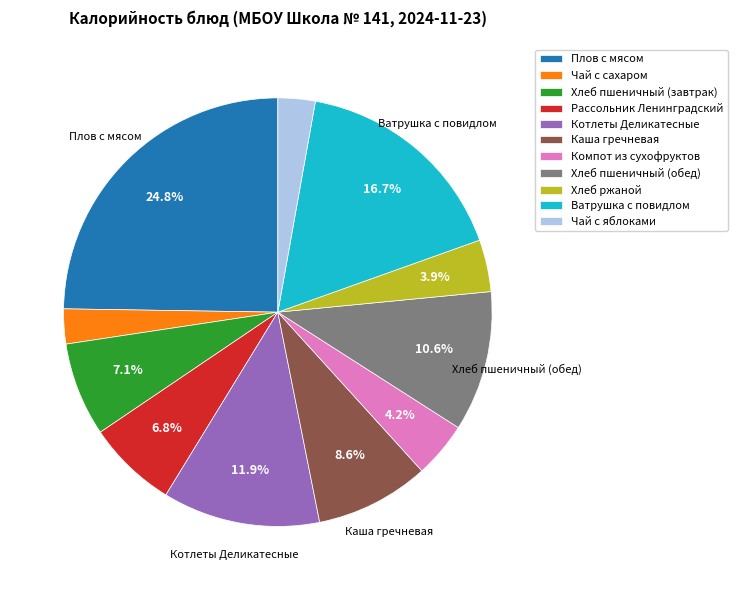

What percentage is the Чай с яблоками slice, to the nearest percent?

3%